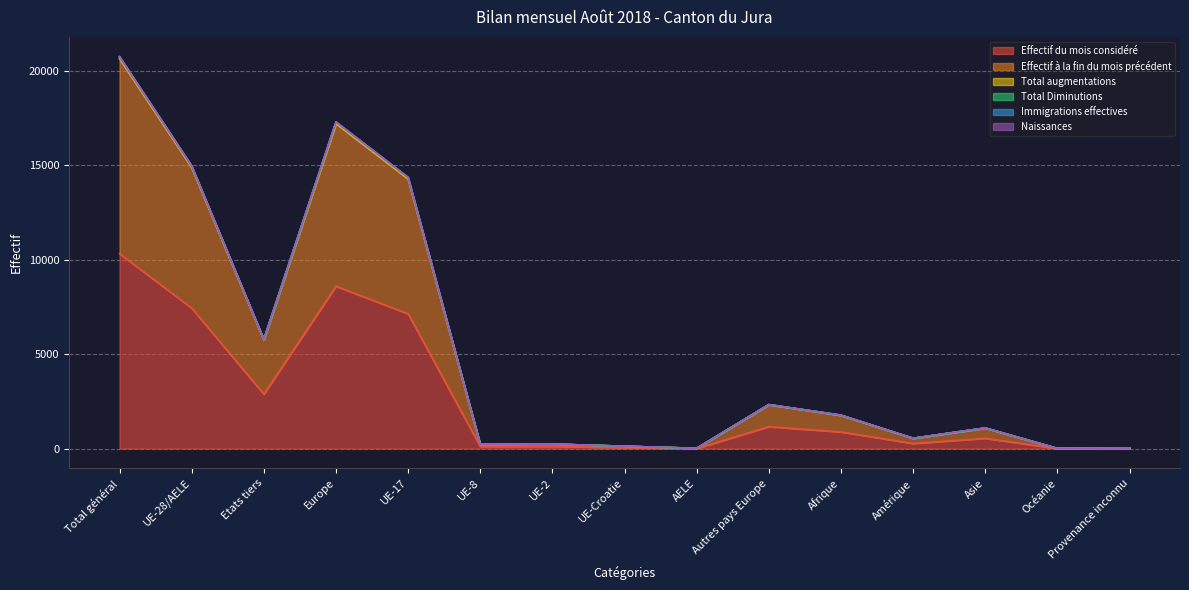

List the labels in order of Effectif du mois considéré value, largest first.

Total général, Europe, UE-28/AELE, UE-17, Etats tiers, Autres pays Europe, Afrique, Asie, Amérique, UE-2, UE-8, UE-Croatie, Provenance inconnu, AELE, Océanie